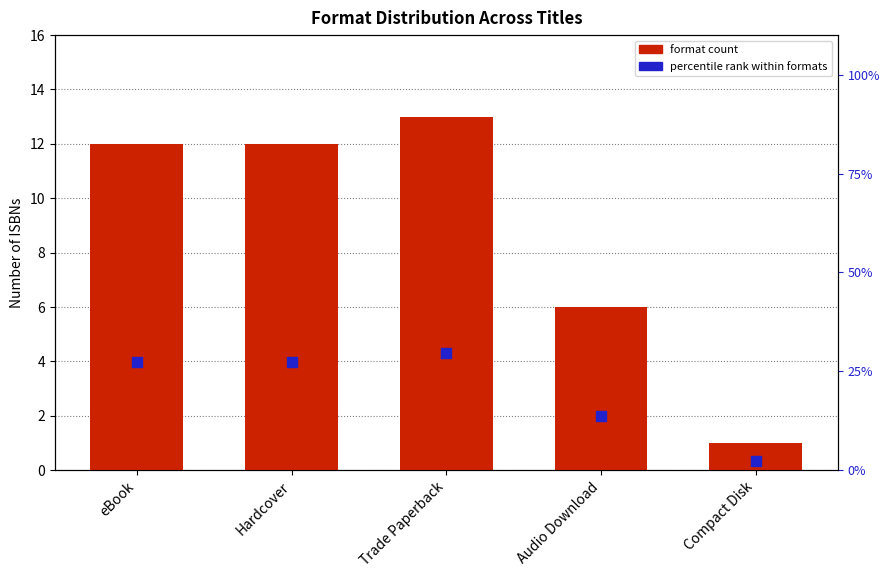

Is the value of Format Count at Hardcover greater than the value of % of Total Formats at eBook?

No